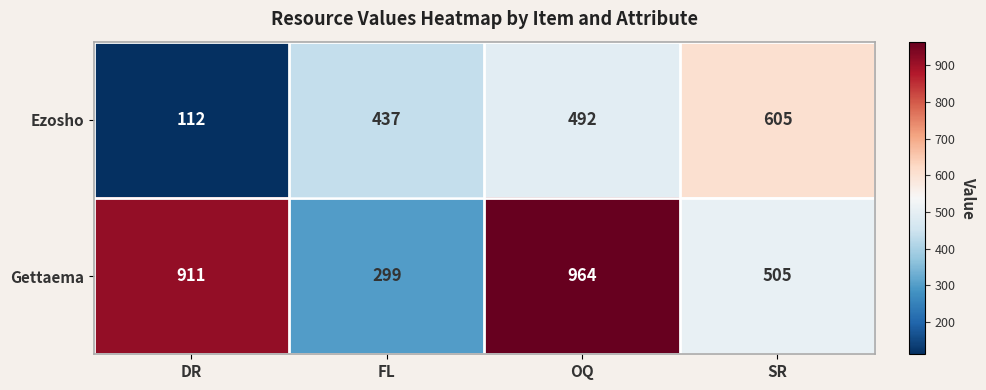

What is the smallest value displayed?

112